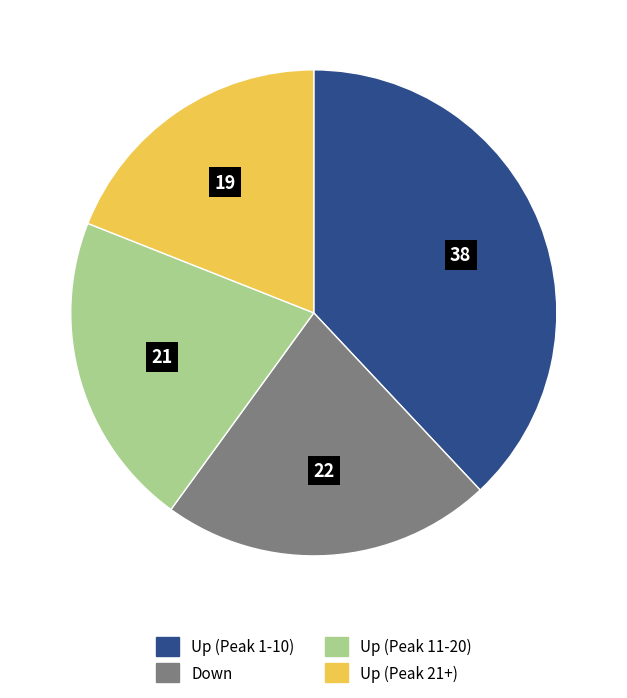

Is there a majority slice in this chart?

No